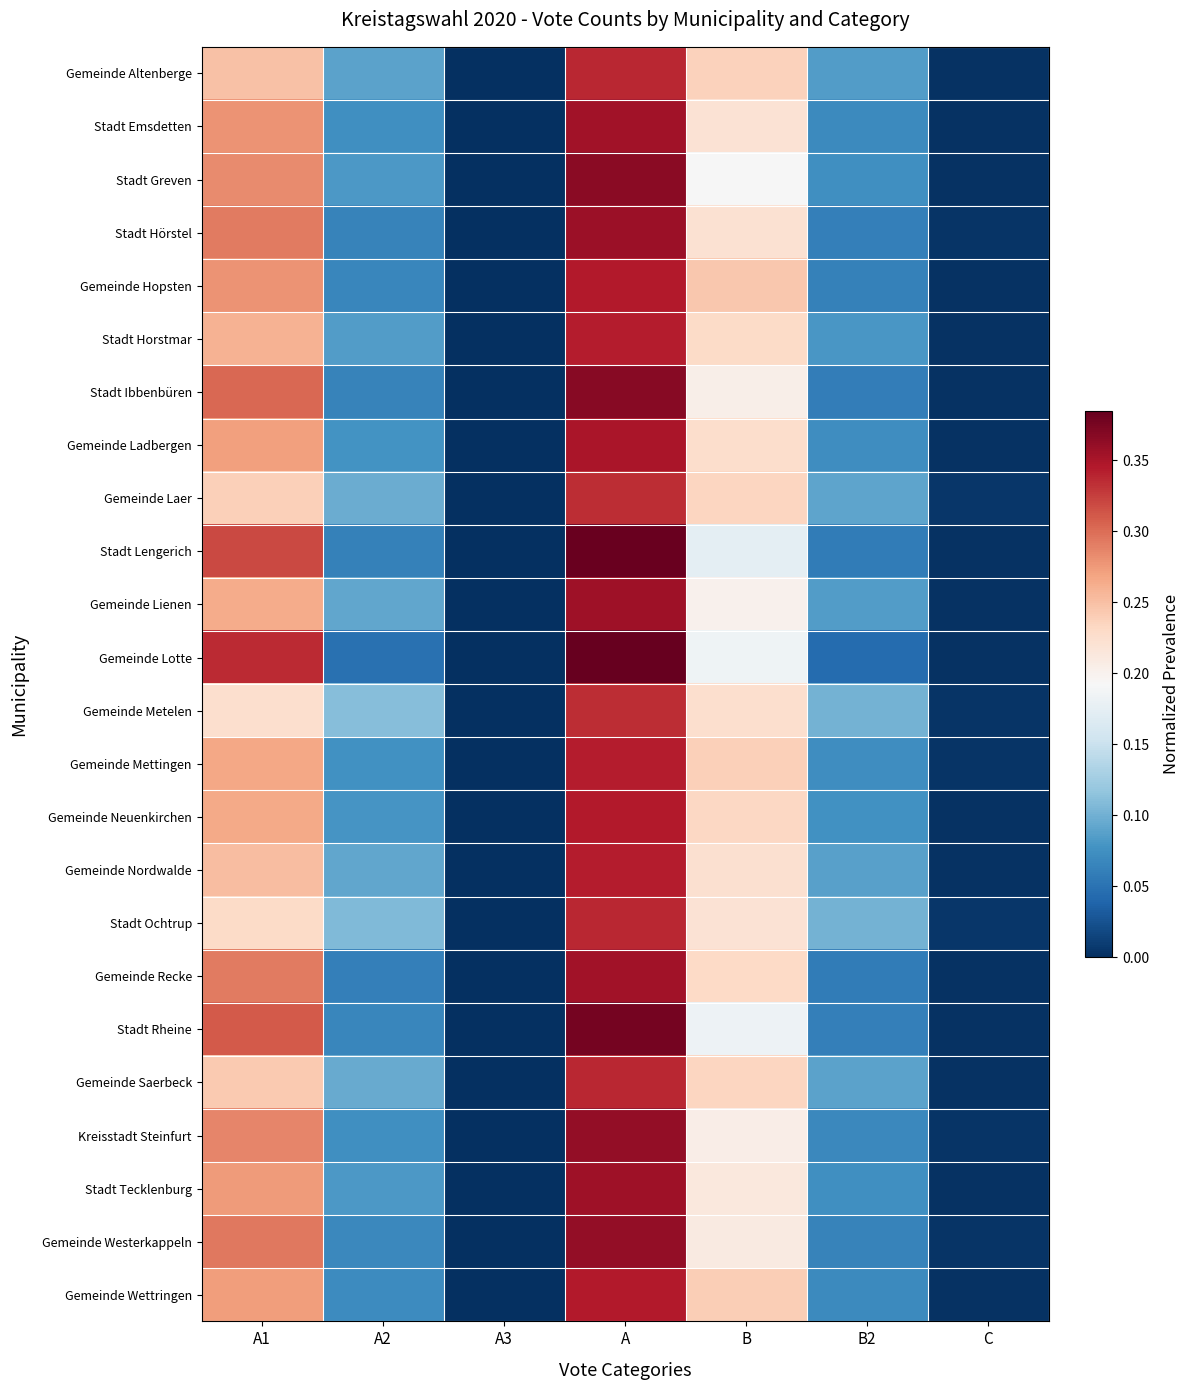

At how many categories does at least one series exceed 0?

6